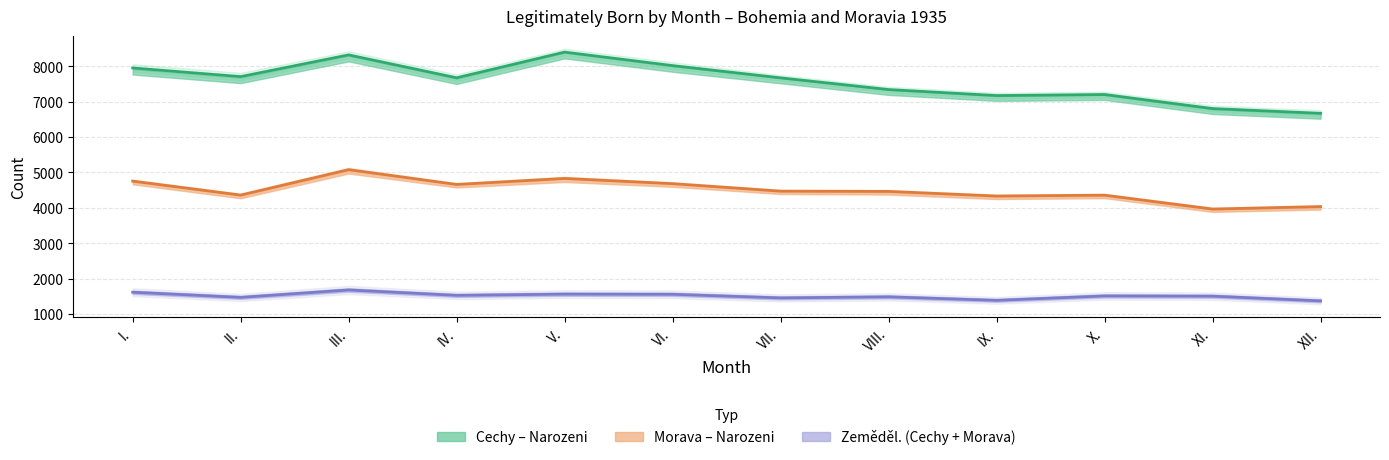

Reading left to right, transcribe all the data shown in this chart.

Cechy – Narozeni: I.=7953.5	II.=7709.0	III.=8323.0	IV.=7675.5	V.=8401.5	VI.=8020.0	VII.=7673.5	VIII.=7343.0	IX.=7173.0	X.=7203.0	XI.=6805.5	XII.=6672.0
Morava – Narozeni: I.=4756.0	II.=4361.0	III.=5080.0	IV.=4661.5	V.=4832.0	VI.=4684.0	VII.=4472.5	VIII.=4464.5	IX.=4334.0	X.=4358.5	XI.=3966.0	XII.=4035.5
Zeměděl. (Cechy + Morava): I.=1615.0	II.=1470.0	III.=1679.0	IV.=1527.0	V.=1562.0	VI.=1557.0	VII.=1455.0	VIII.=1485.0	IX.=1386.0	X.=1511.0	XI.=1504.0	XII.=1371.0